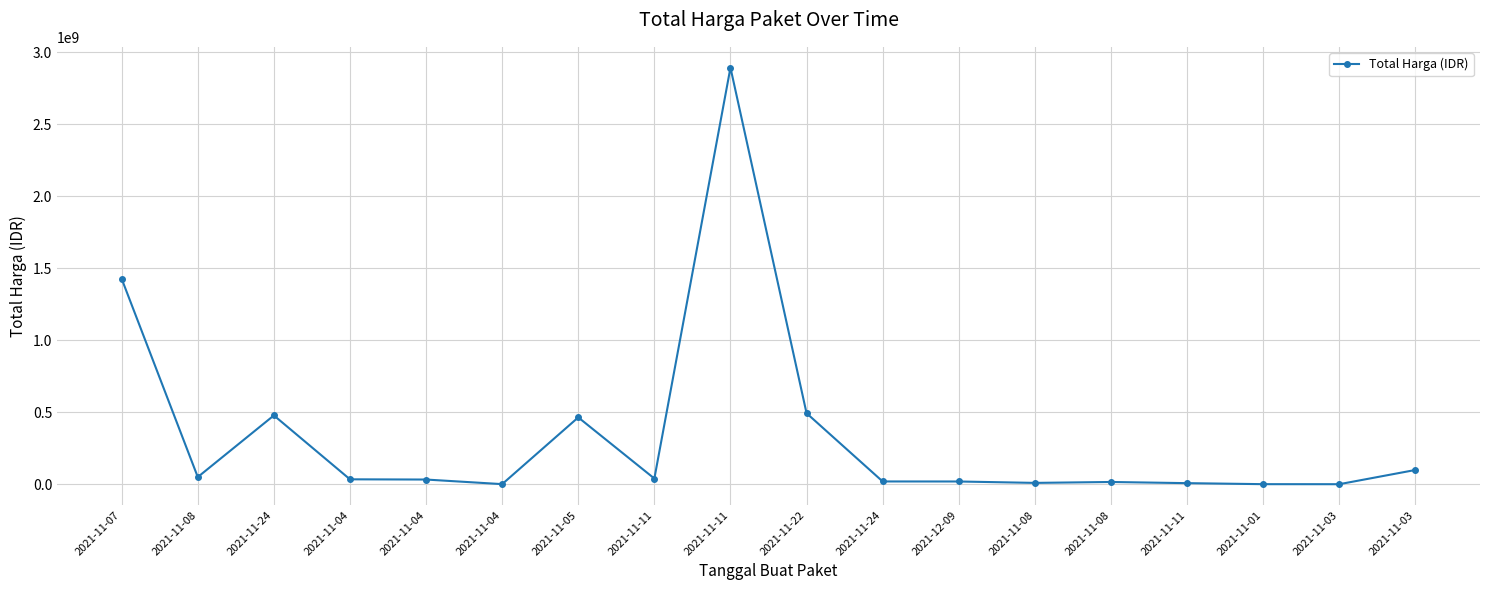

How many distinct data groups are displayed?

1